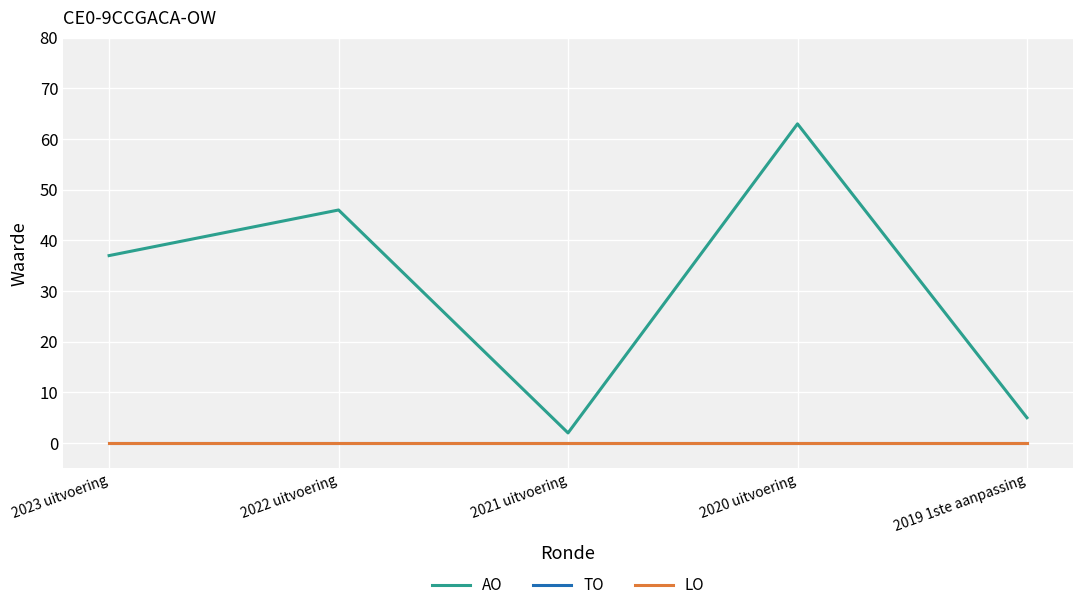

Does the chart display data point markers on the line(s)?

No